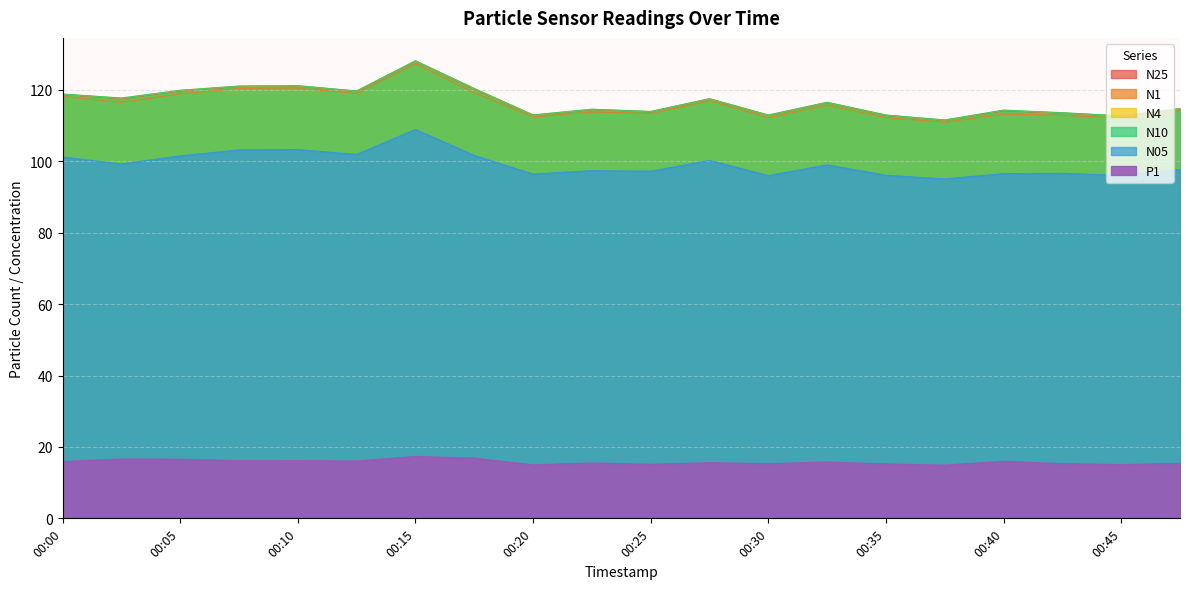

At which category does N10 reach its first local valley?

00:03